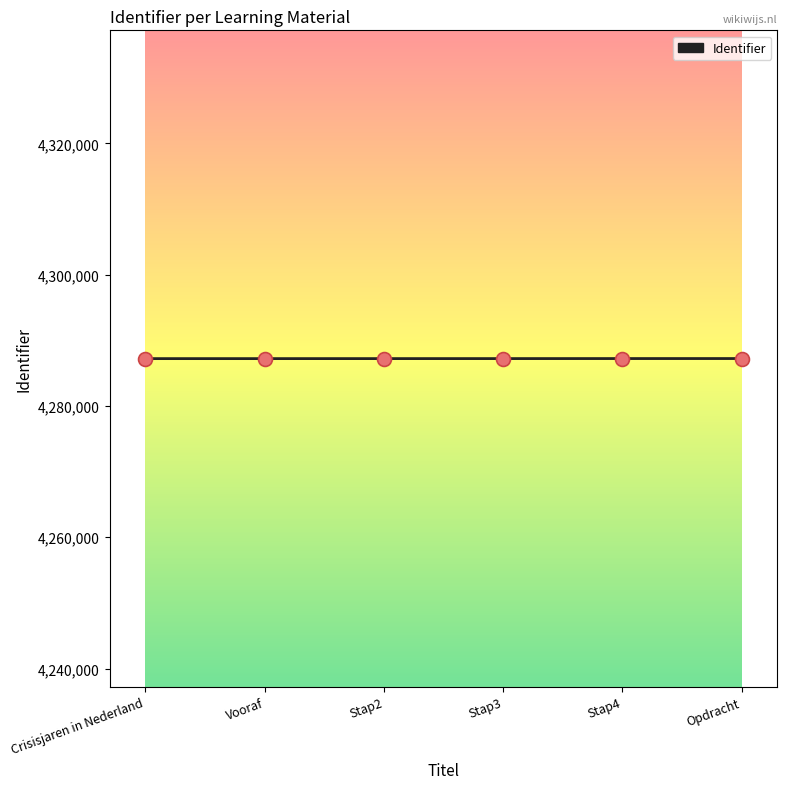

Approximately how many times larger is the value at Crisisjaren in Nederland compared to Opdracht?

1.0